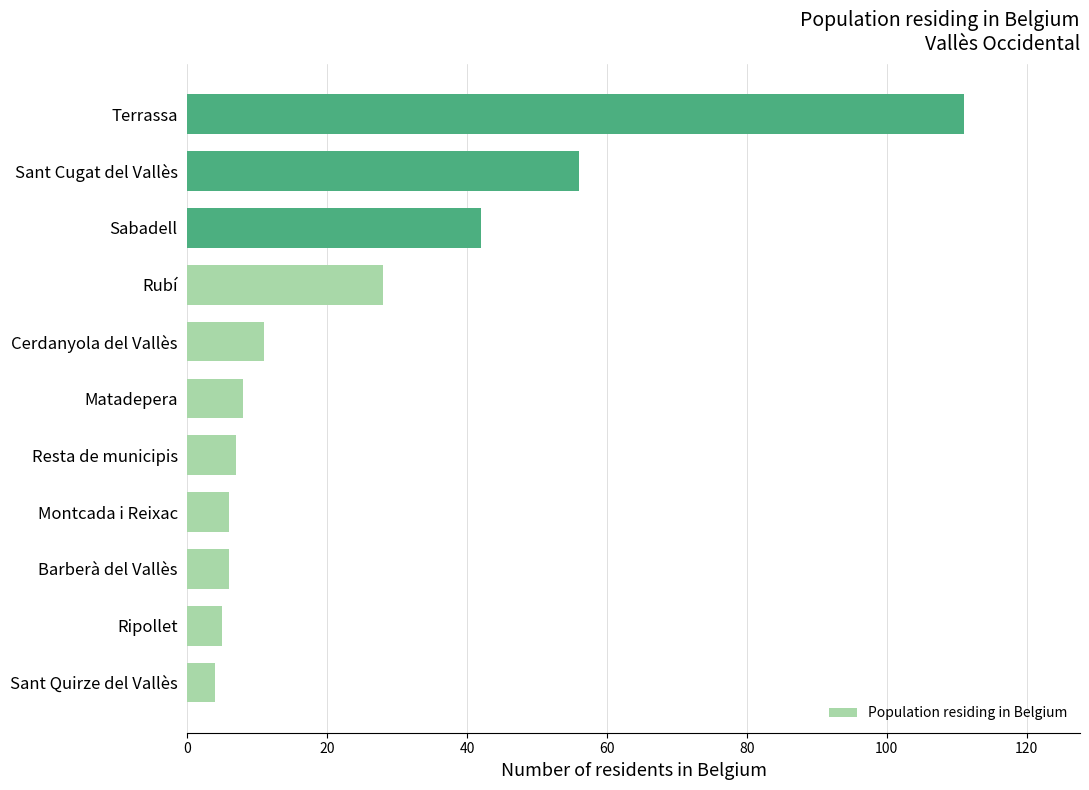

Approximately how many times larger is the value at Sant Quirze del Vallès compared to Matadepera?

0.5